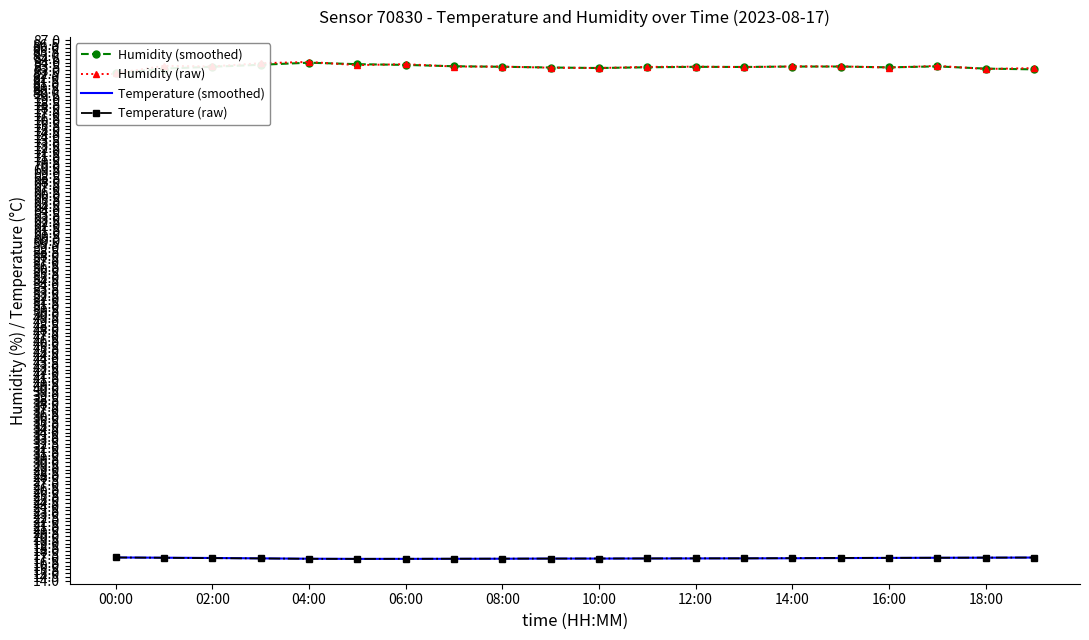

Which series has the widest spread of values?

Humidity (raw)